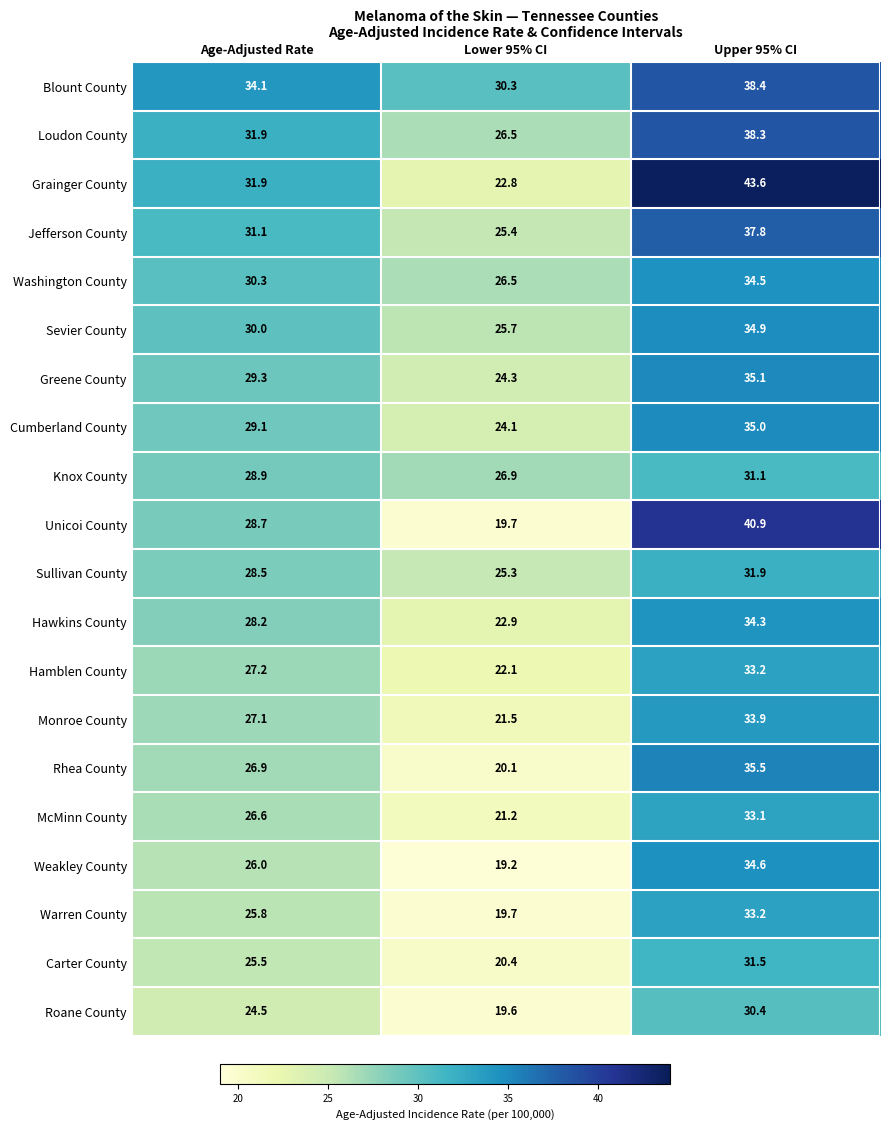

True or false: Hamblen County has a value of 5.3 at Lower 95% CI.

False